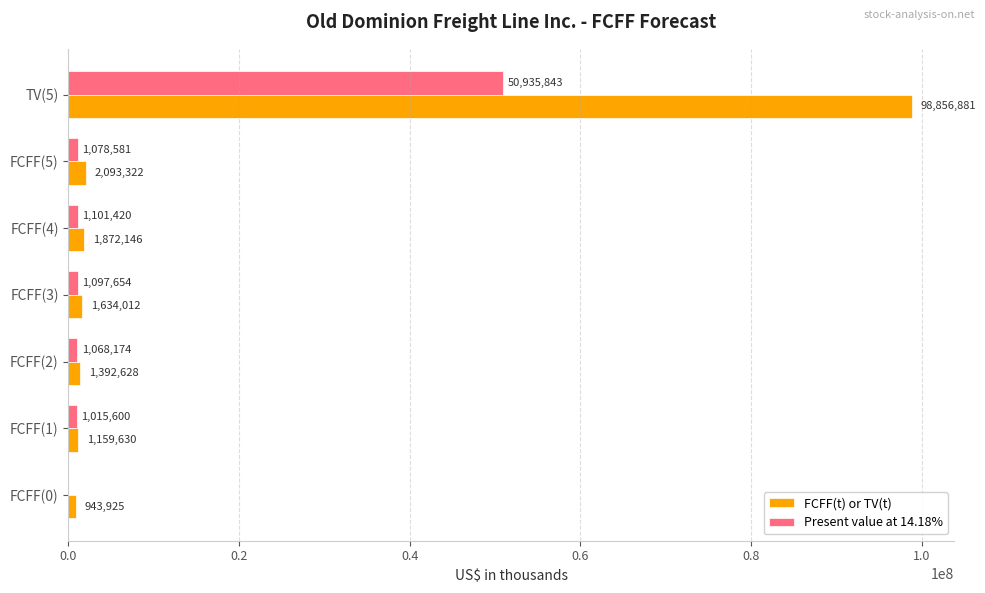

Between FCFF(4) and TV(5), which series saw the biggest shift?

FCFF(t) or TV(t)